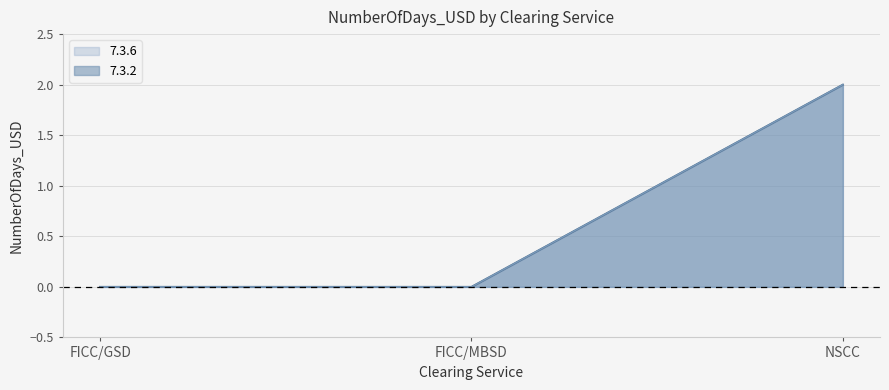

Rank the series by their maximum value, from highest to lowest.

7.3.2, 7.3.6